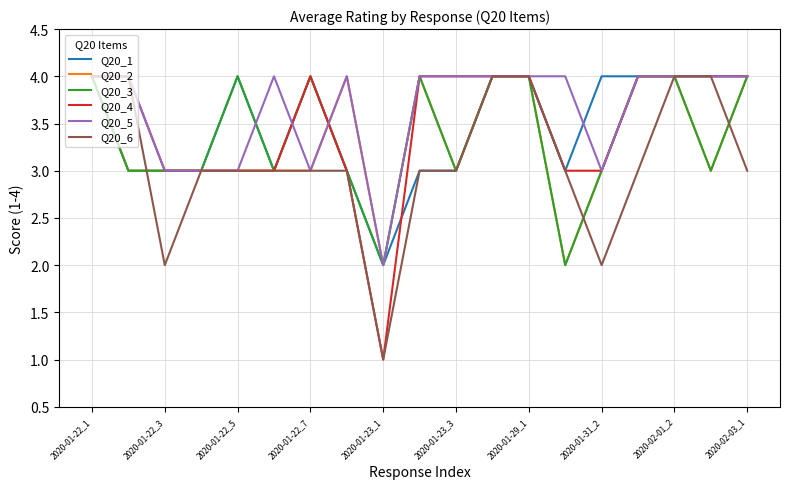

How many interior local valleys does the Q20_1 series have?

3